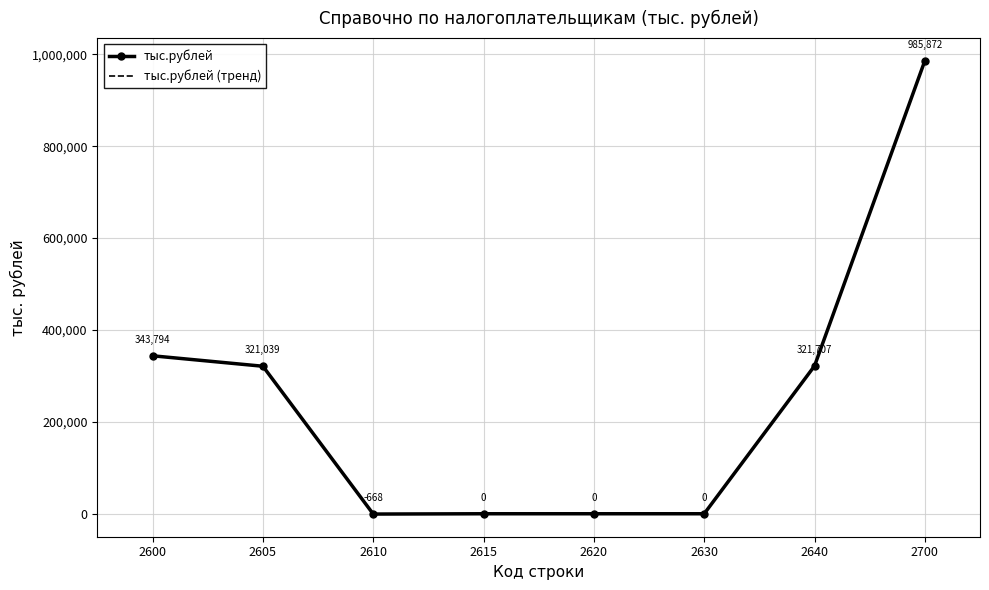

Where does the тыс.рублей series first go above 321039?

2600